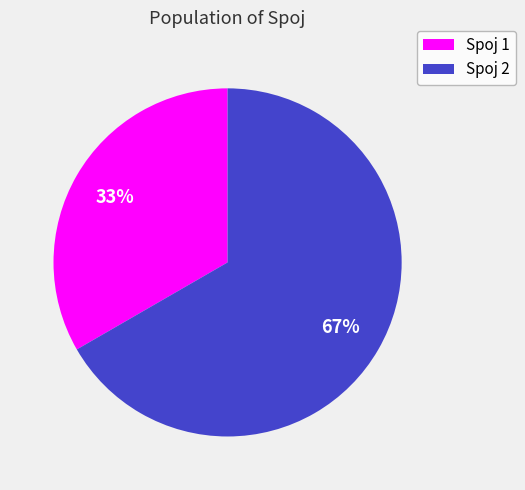

Does any single category account for the majority?

Yes